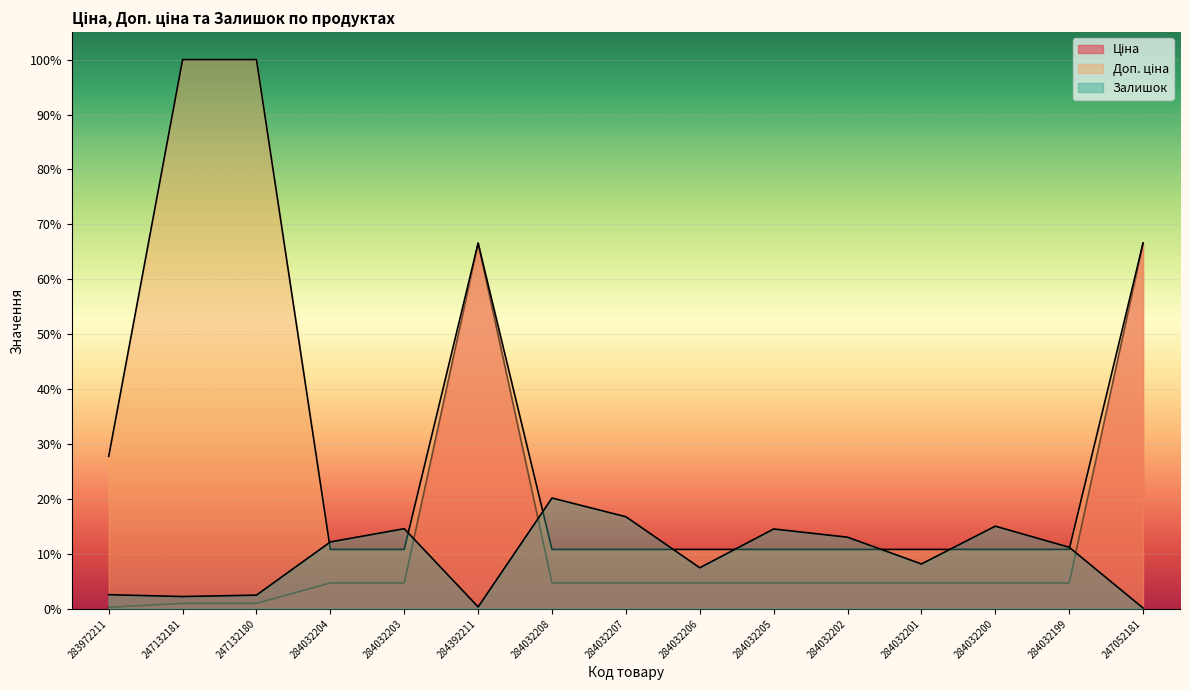

True or false: Доп. ціна has more than 0 points higher than both neighbors.

True